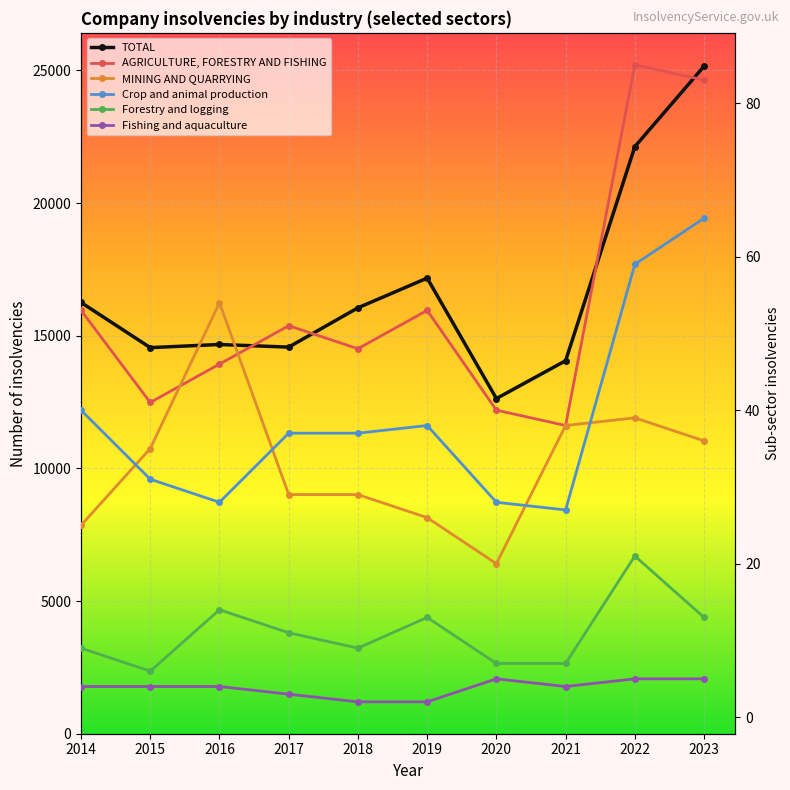

What is the minimum value shown in the chart?

2